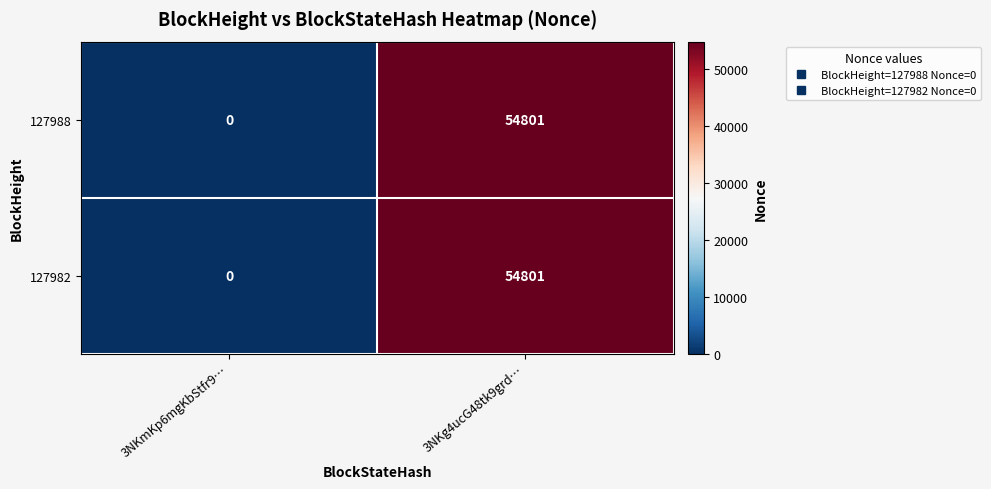

What is the difference between the maximum and minimum values in the 127982 series?

54801